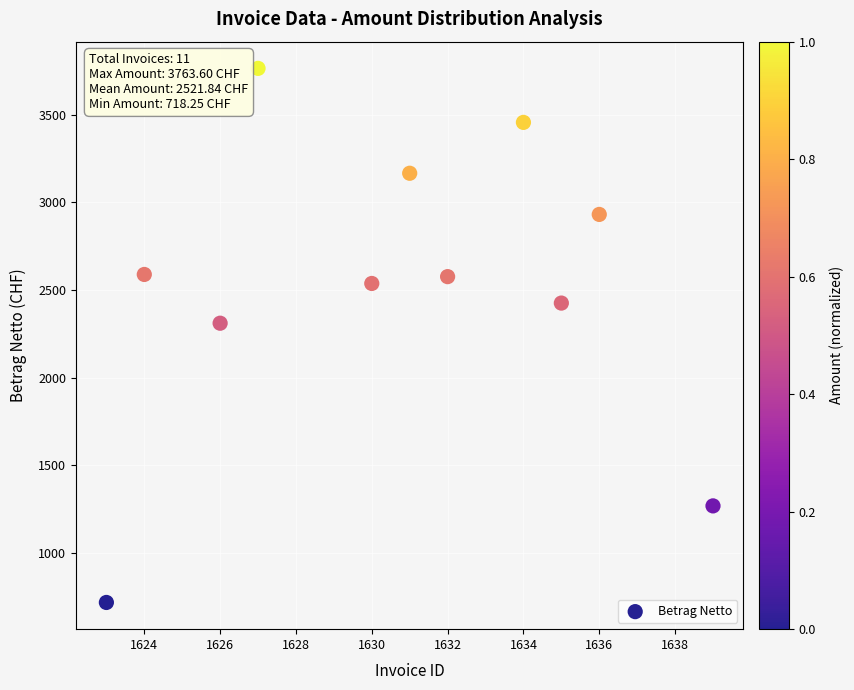

What Y value in the scatter plot is closest to 2240?

2310.5